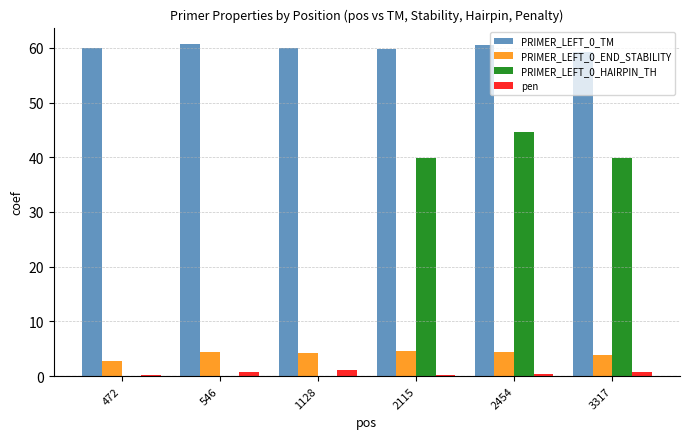

Between 2115 and 2454, which series saw the biggest shift?

PRIMER_LEFT_0_HAIRPIN_TH